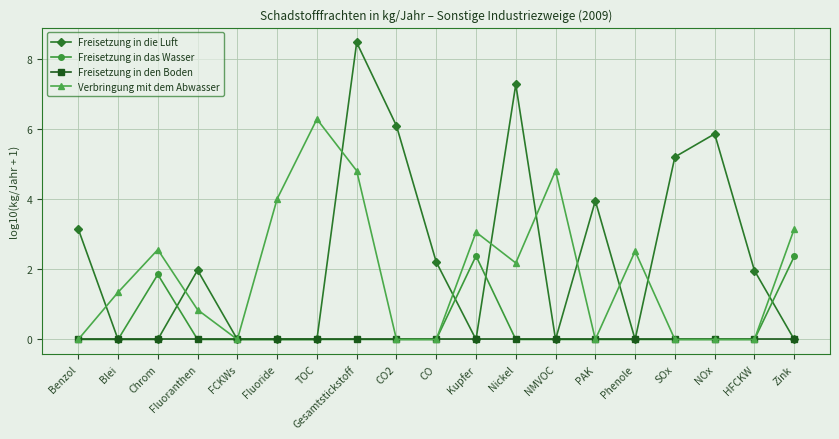

Which series has the widest spread of values?

Freisetzung in die Luft